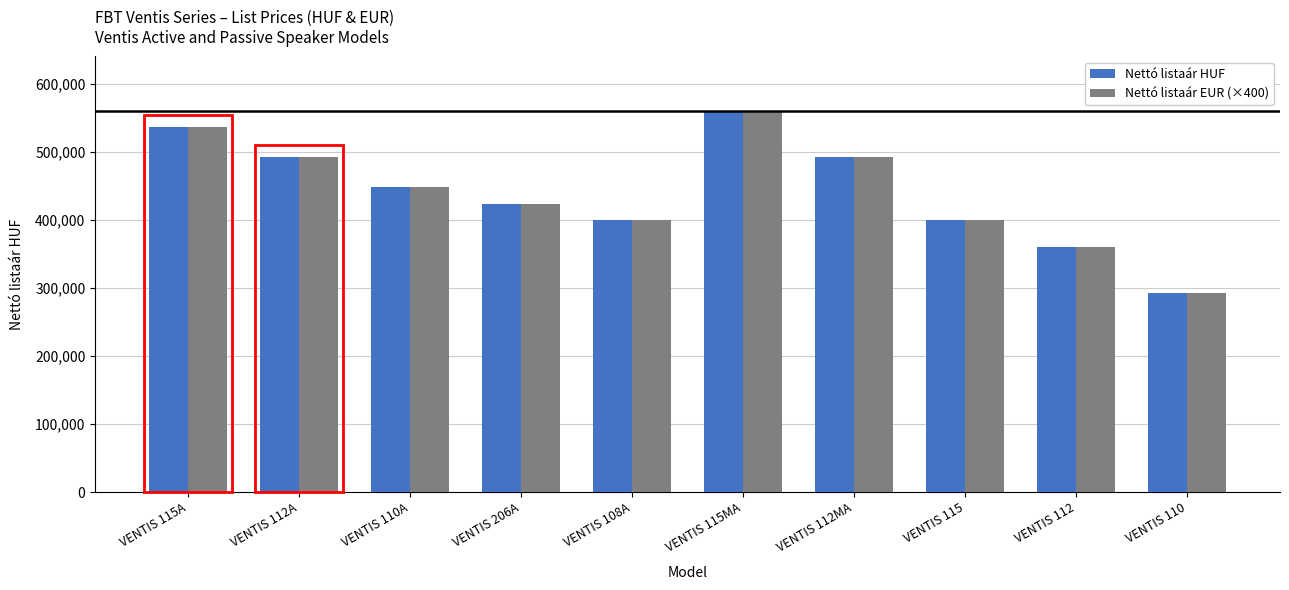

At how many categories does at least one series exceed 516823?

2